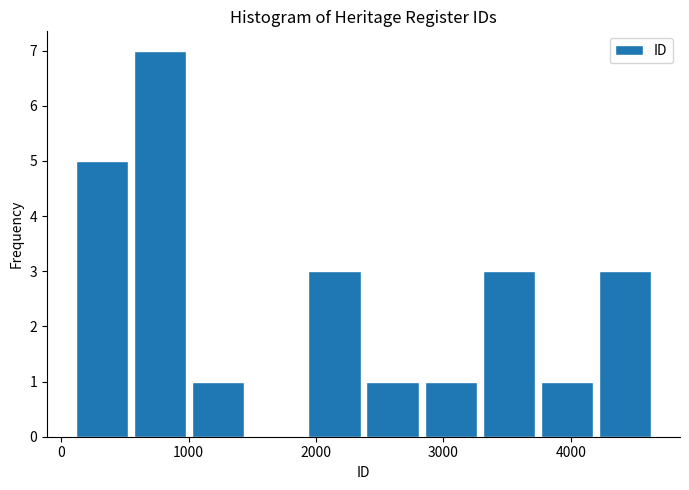

Reading left to right, list every bar in this chart as the range it spans on the x-axis followed by its height. Neither the bar edges nor the heights are printed on the chart, so give them approximately, as read against the axes.

100 to 500: 5
500 to 1000: 7
1000 to 1500: 1
1500 to 1900: 0
1900 to 2400: 3
2400 to 2800: 1
2800 to 3300: 1
3300 to 3700: 3
3700 to 4200: 1
4200 to 4700: 3